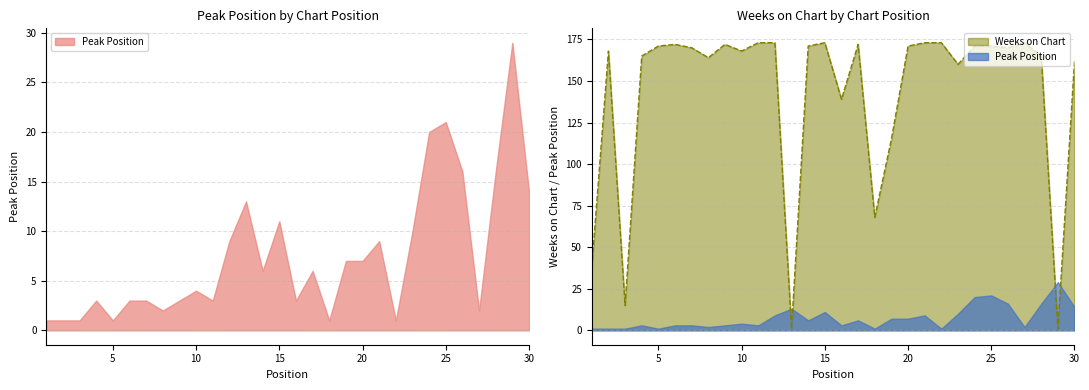

The value at 22 is 275. True or false?

False